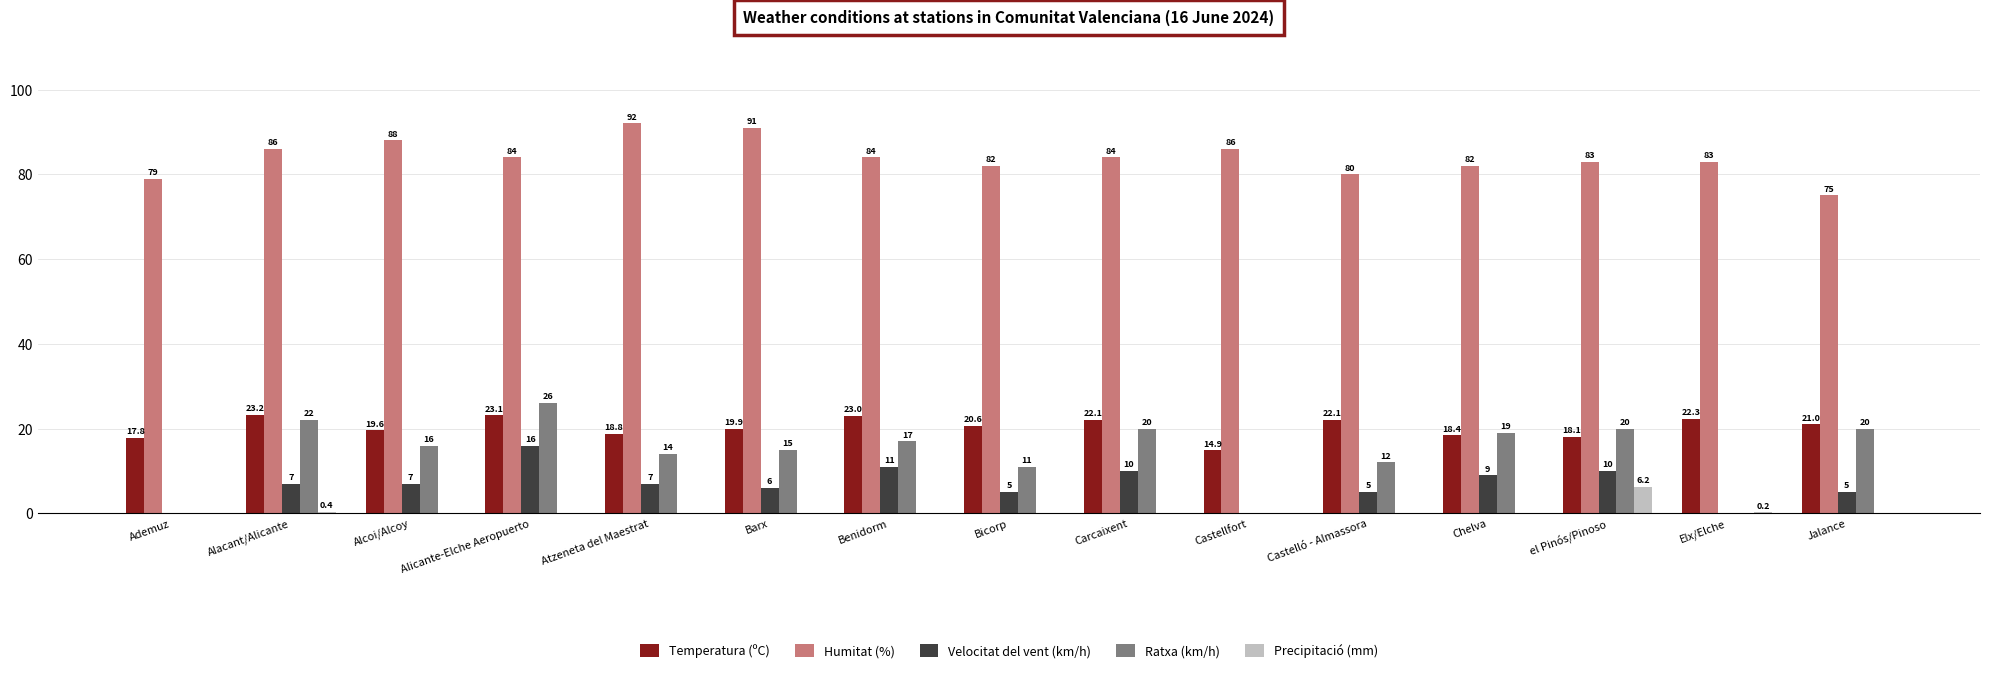

What is the sum of all Humitat (%) values?

1259.0